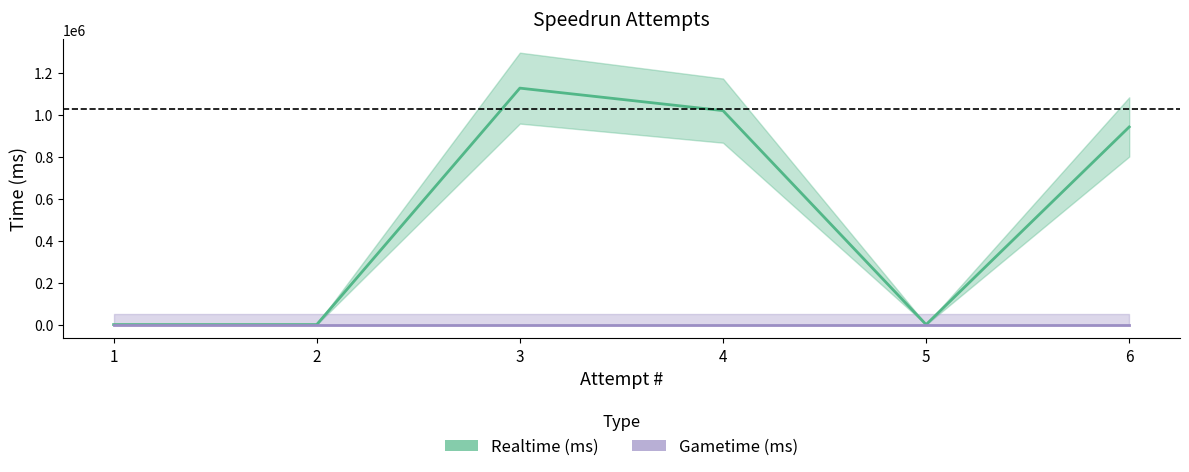

True or false: Gametime (ms) and Realtime (ms) intersect in this chart.

False